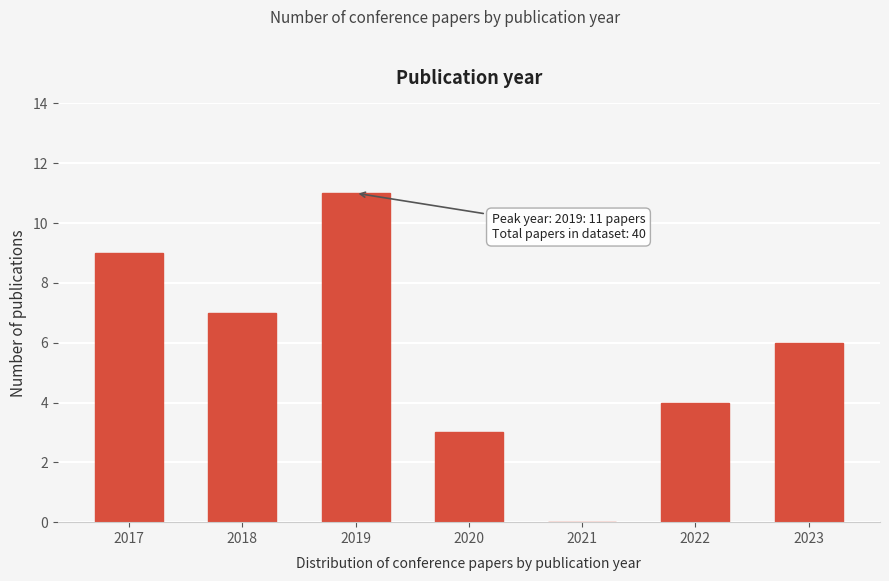

Reading left to right, transcribe all the data shown in this chart.

2017=9	2018=7	2019=11	2020=3	2021=0	2022=4	2023=6